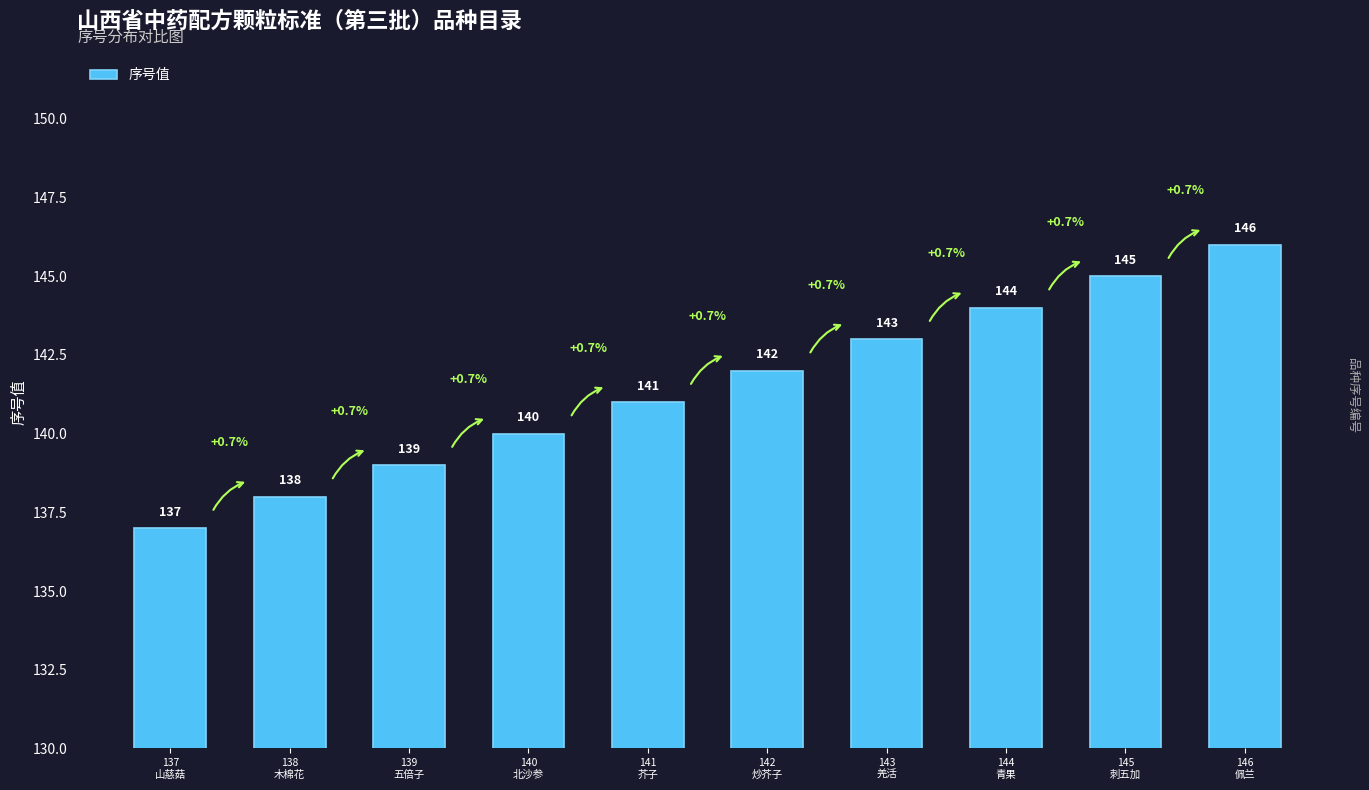

Reading left to right, transcribe all the data shown in this chart.

137
山慈菇=137	138
木棉花=138	139
五倍子=139	140
北沙参=140	141
芥子=141	142
炒芥子=142	143
羌活=143	144
青果=144	145
刺五加=145	146
佩兰=146